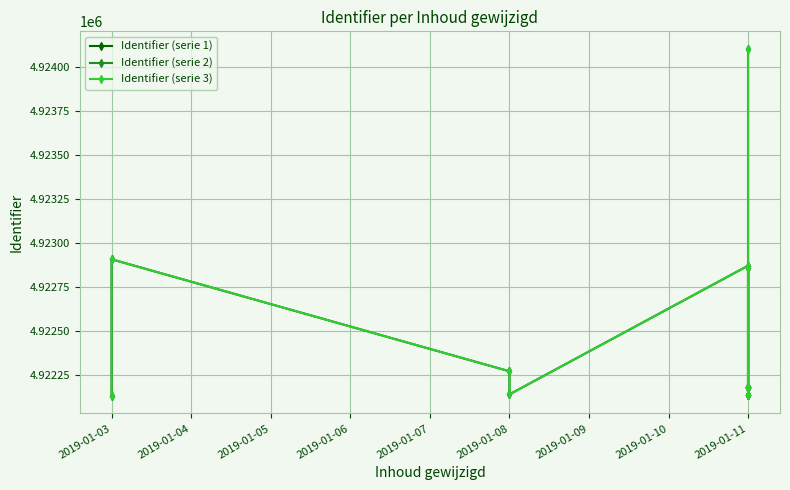

What is the change in value from 2019-01-11 to 2019-01-03?

+36